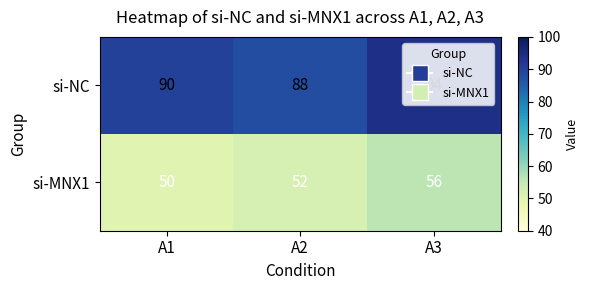

List the labels in order of si-MNX1 value, smallest first.

A1, A2, A3